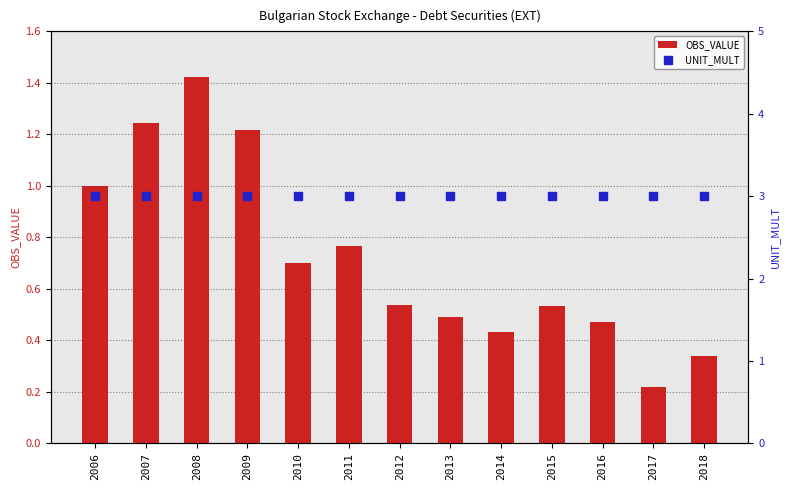

What is the total value across all series at 2009?

4.2